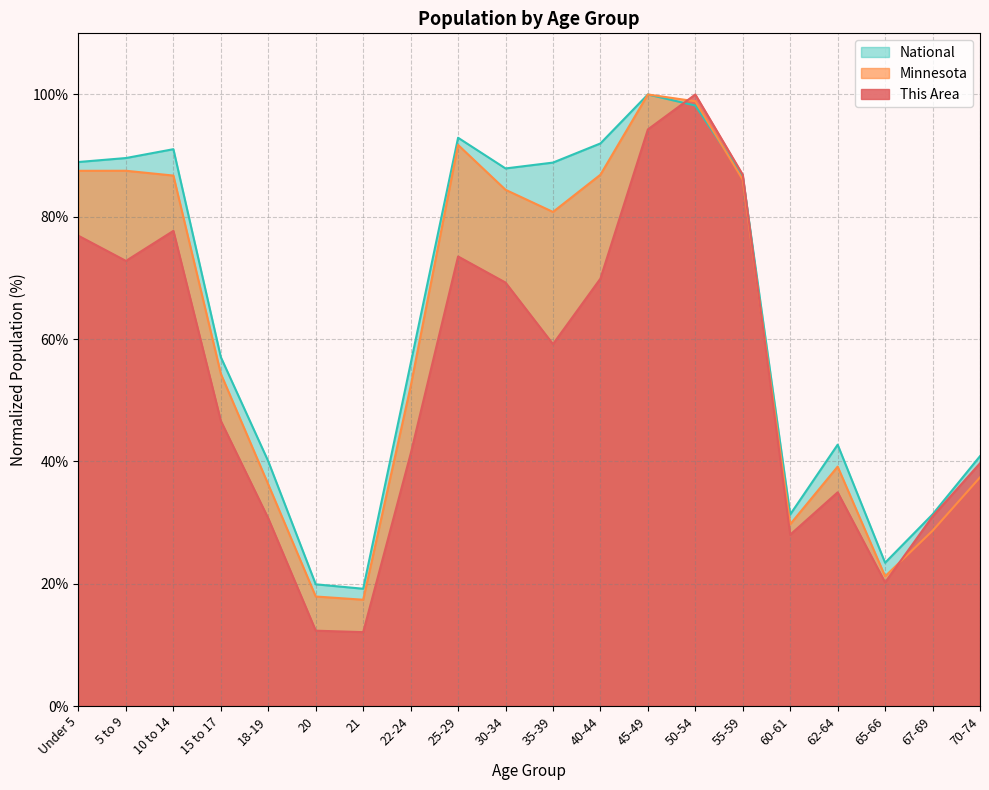

True or false: This Area has a value of 28.0 at 60-61.

True